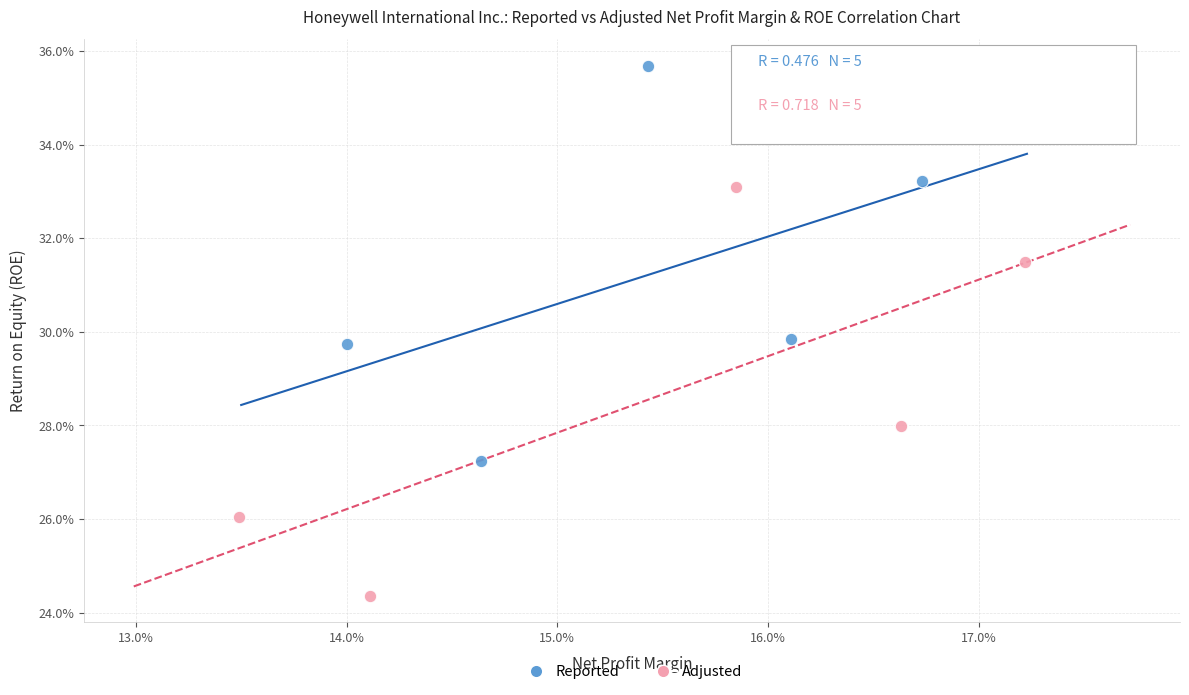

Which series has the widest spread of Y values?

Adjusted